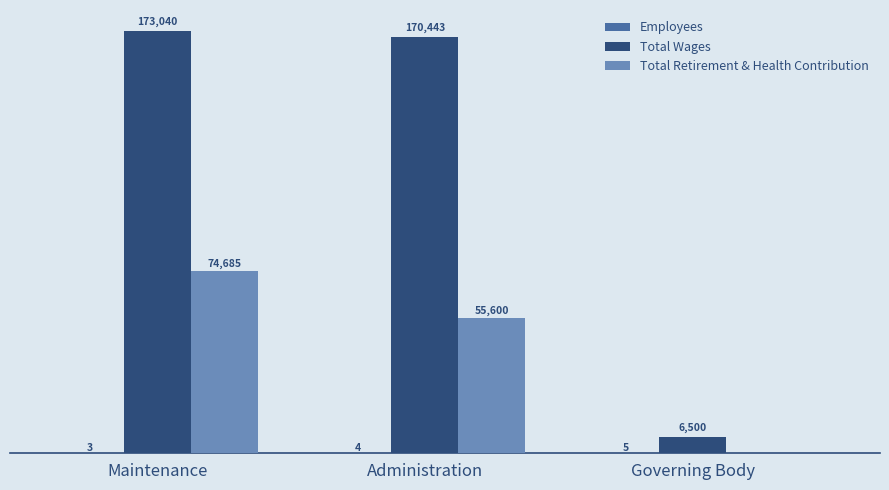

At which label is Total Wages closest to 89770?

Administration